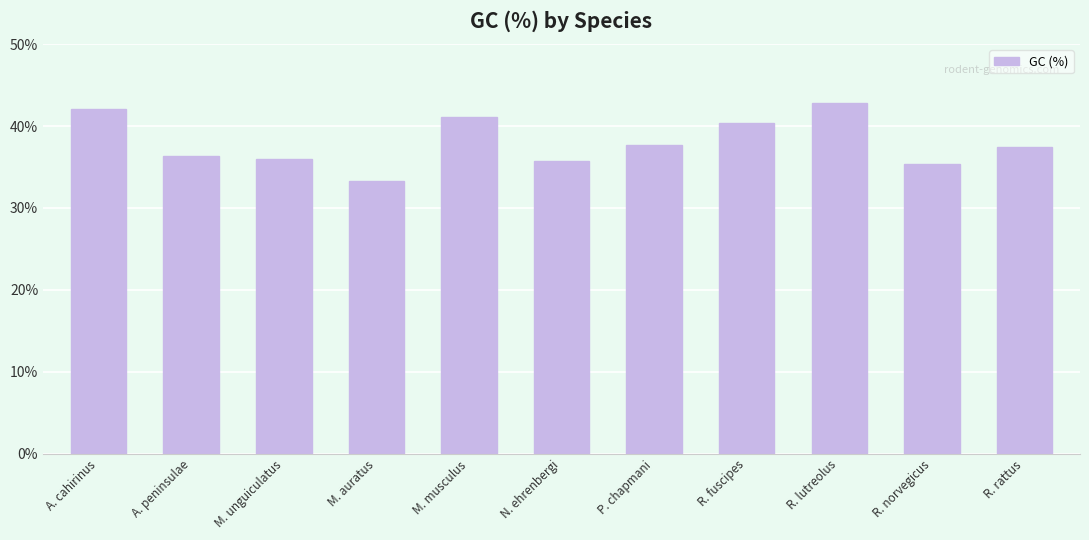

What is the approximate value at R. lutreolus?

42.8